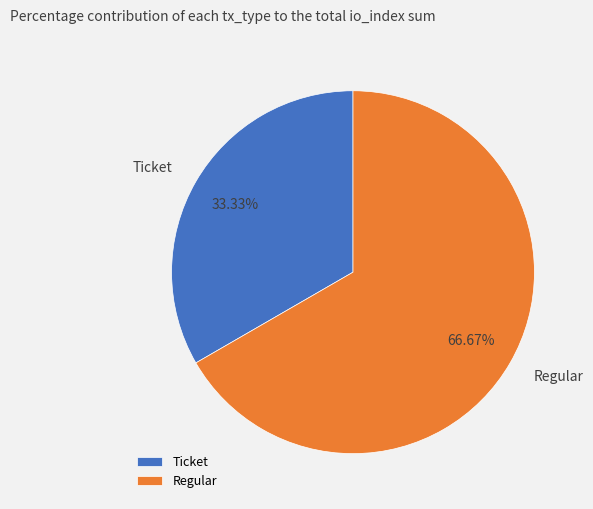

How many slices are in this pie chart?

2